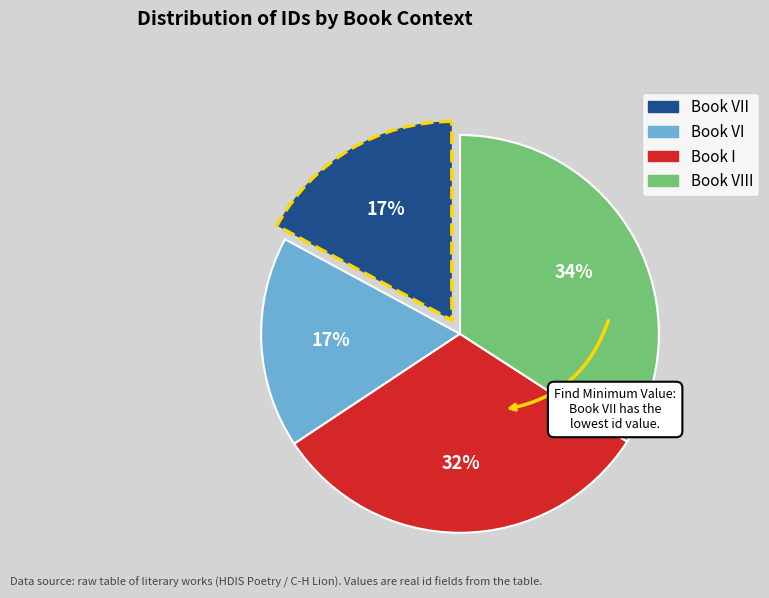

How many slices are in this pie chart?

4